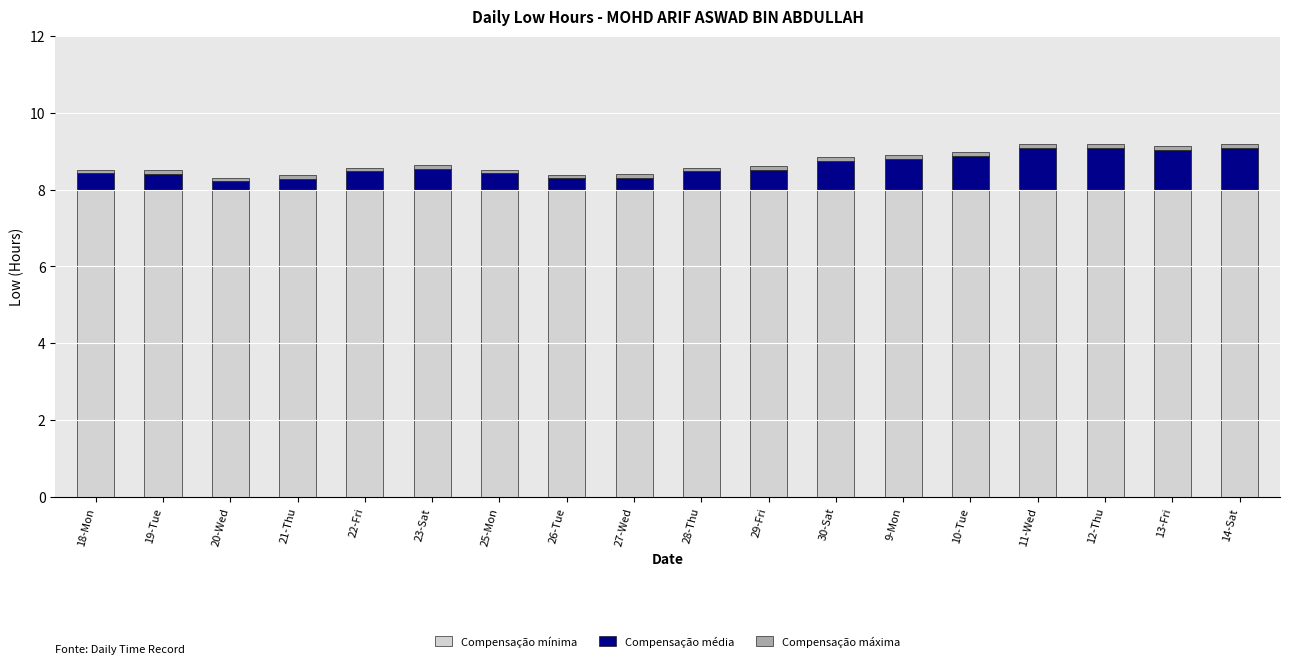

True or false: Compensação mínima has a value of 12.3 at 29-Fri.

False